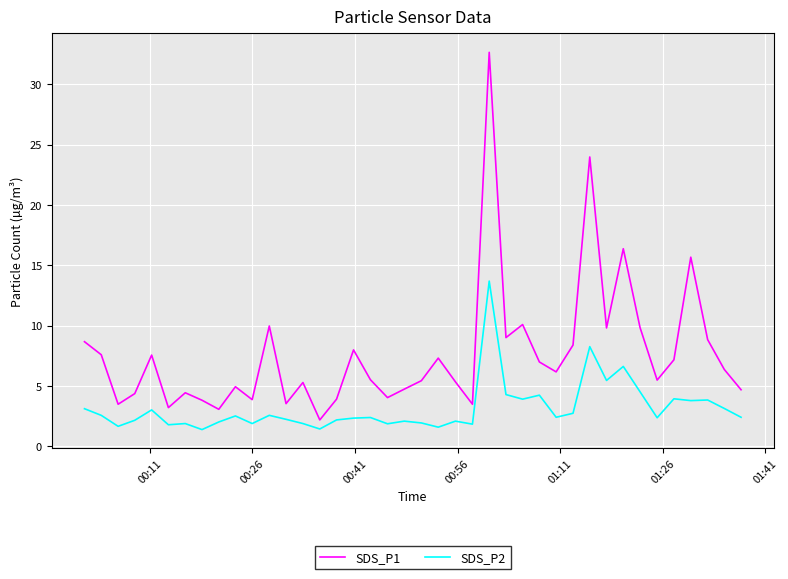

How many interior local valleys does the SDS_P1 series have?

12